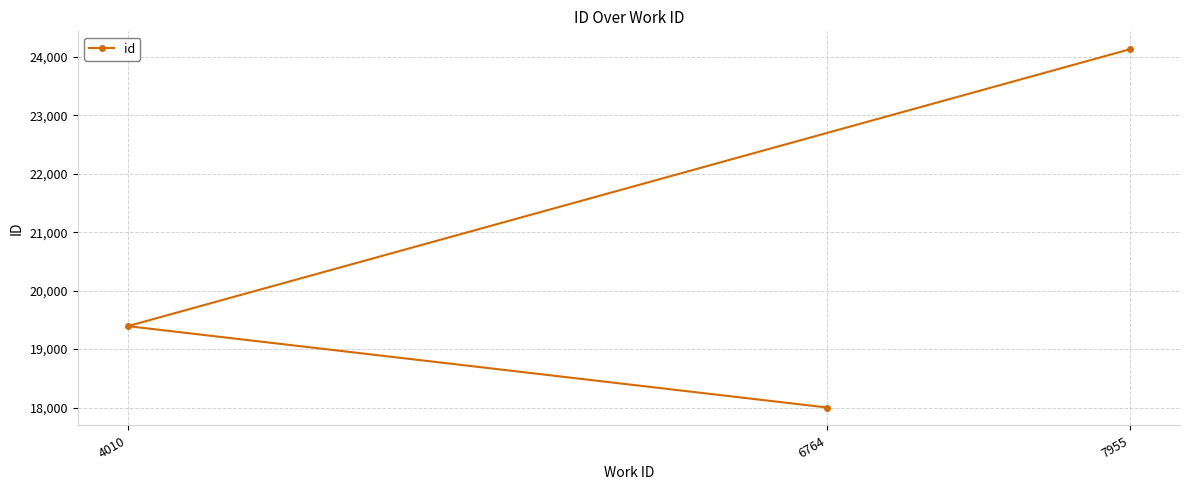

Reading right to left, extract all data points from this chart.

7955=24127	6764=18001	4010=19393